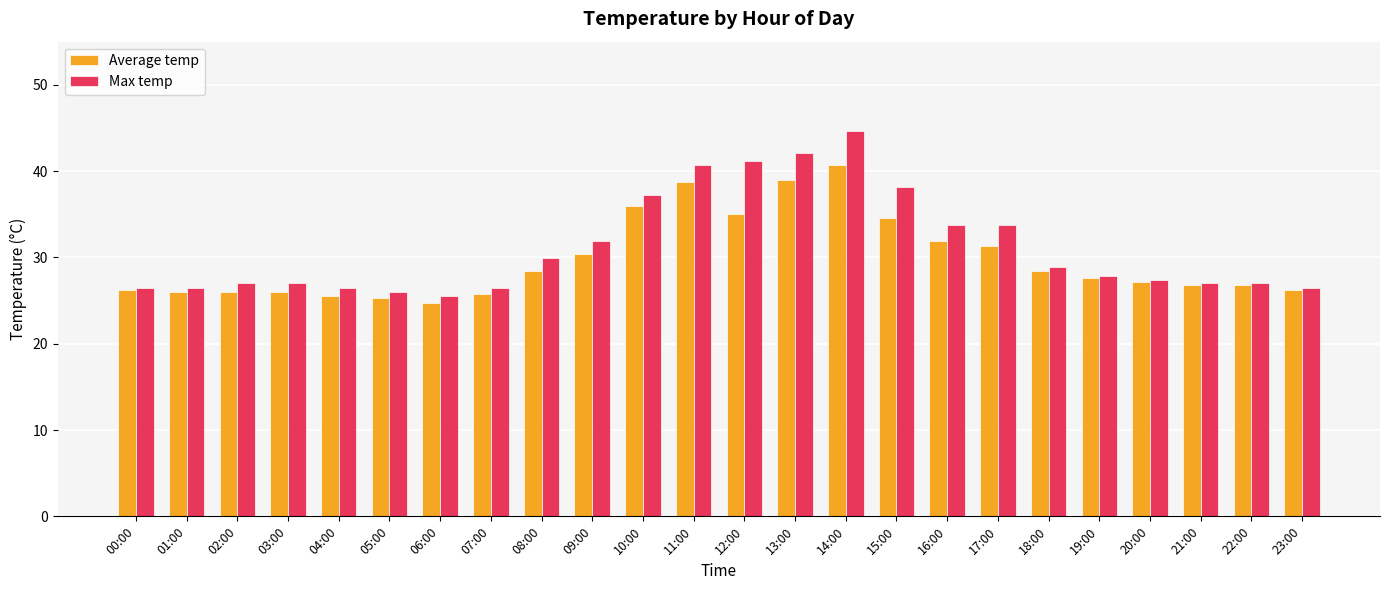

What is the average value of the Max temp series?

31.2